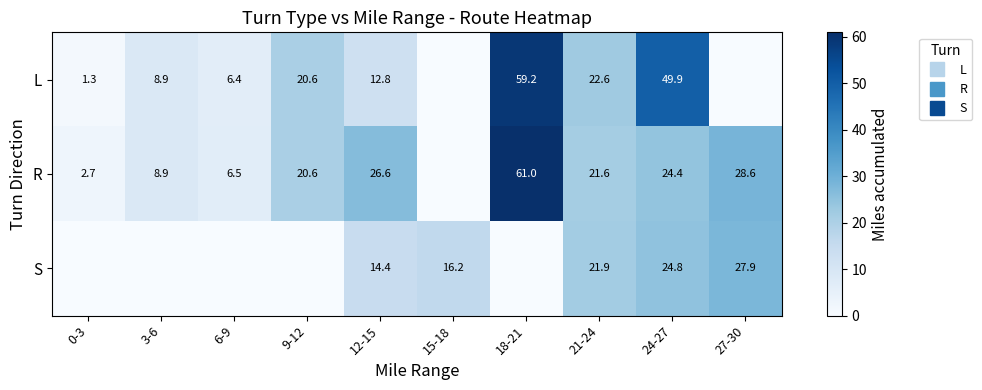

List the series in order of their peak value, lowest first.

S, L, R